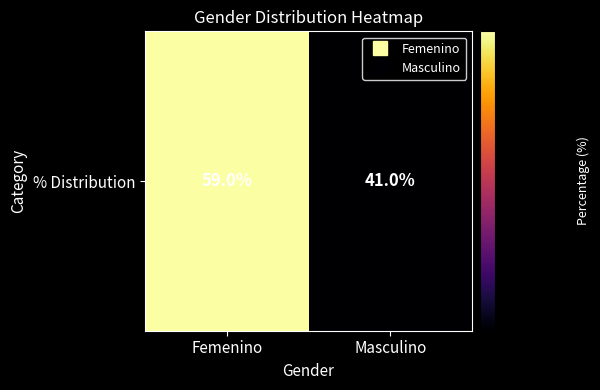

List the labels in order of value, smallest first.

Masculino, Femenino